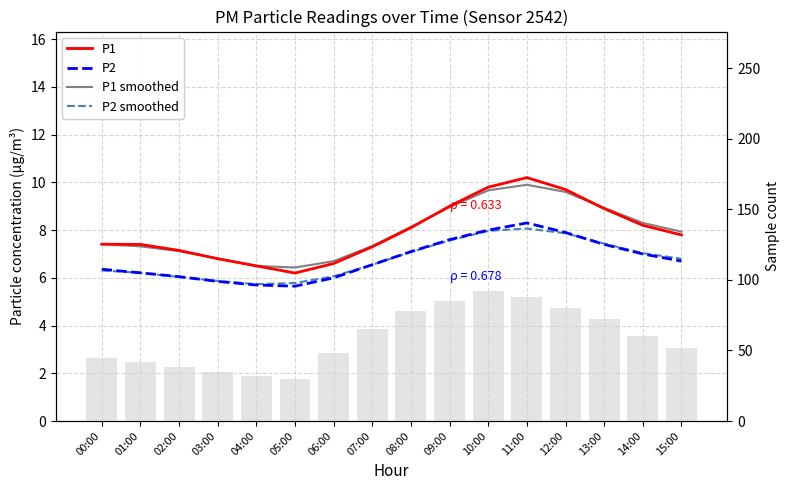

How many series are shown in this chart?

4